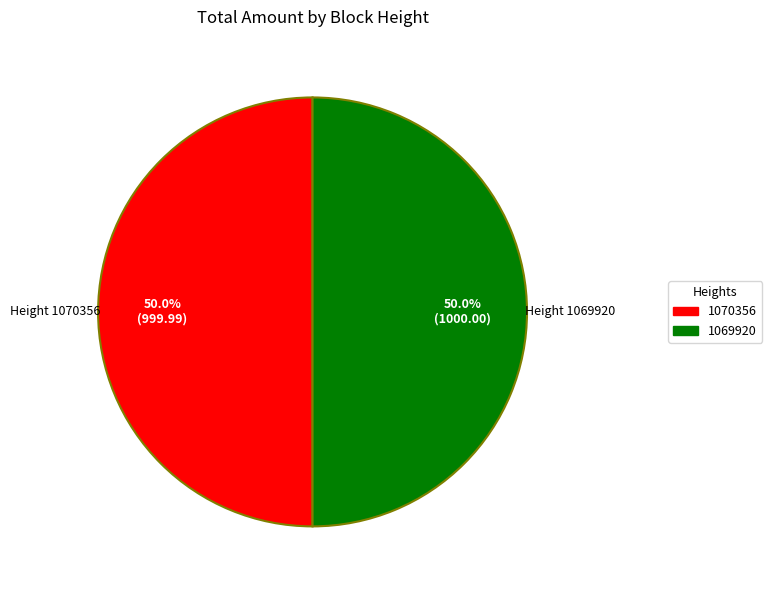

Is it true that 1069920 is 50% of the pie?

True